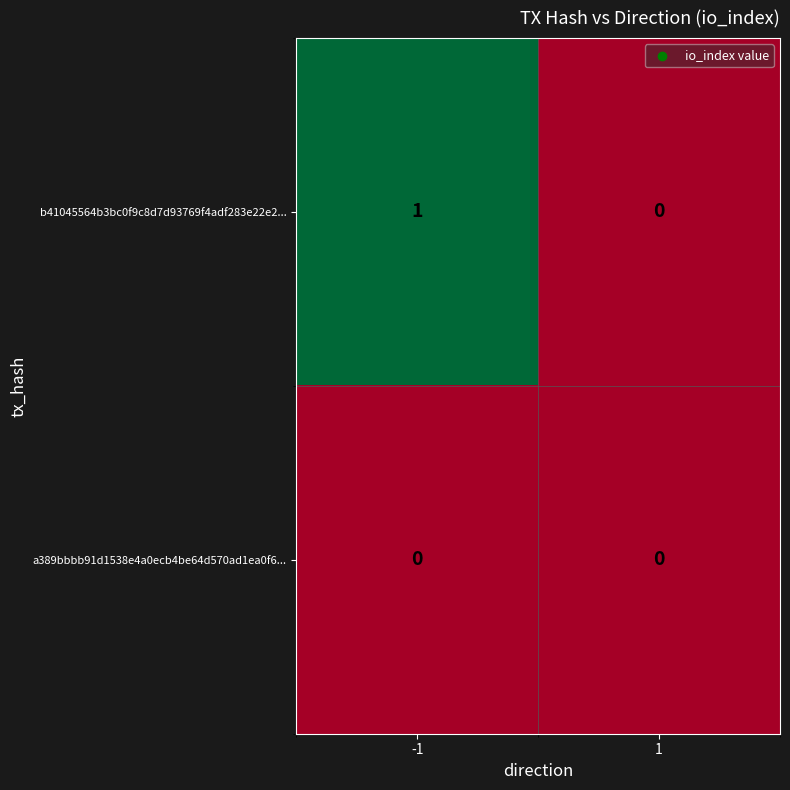

Reading right to left, list all the values displayed in this chart.

b41045564b3bc0f9c8d7d93769f4adf283e22e2...: 1=0	-1=1
a389bbbb91d1538e4a0ecb4be64d570ad1ea0f6...: 1=0	-1=0